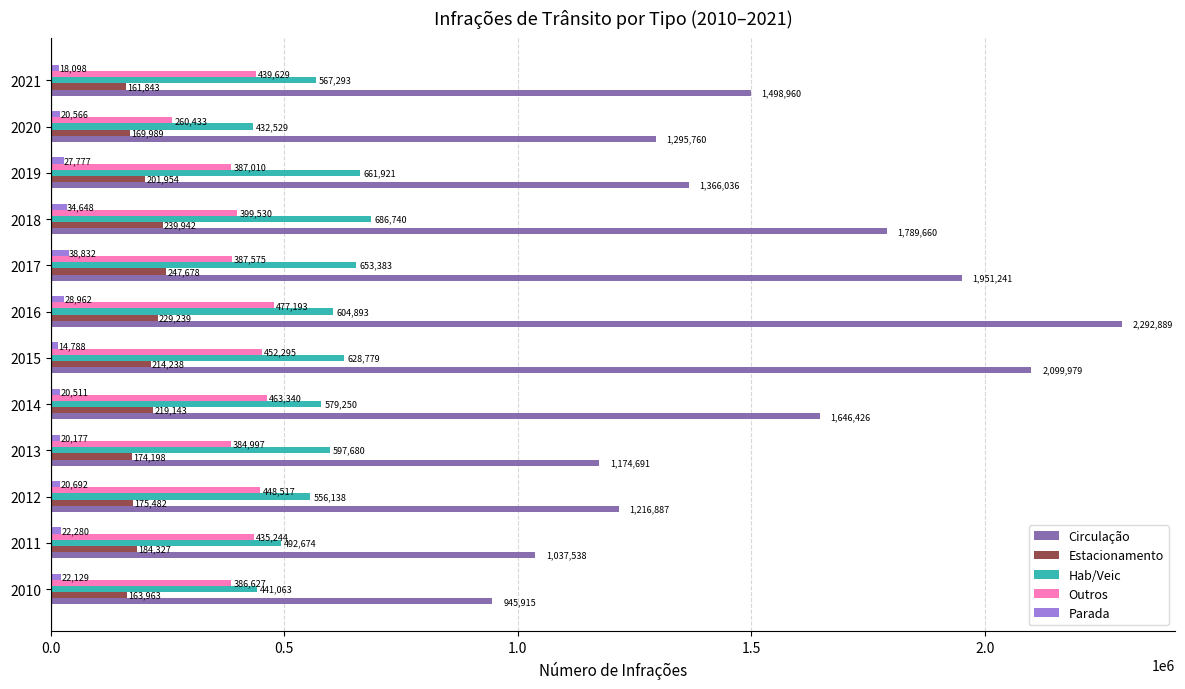

What is the total value across all series at 2014?

2928670